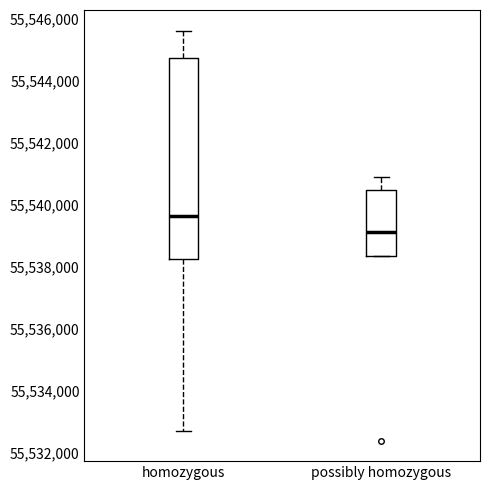

Which box's median line is the lowest?

possibly homozygous